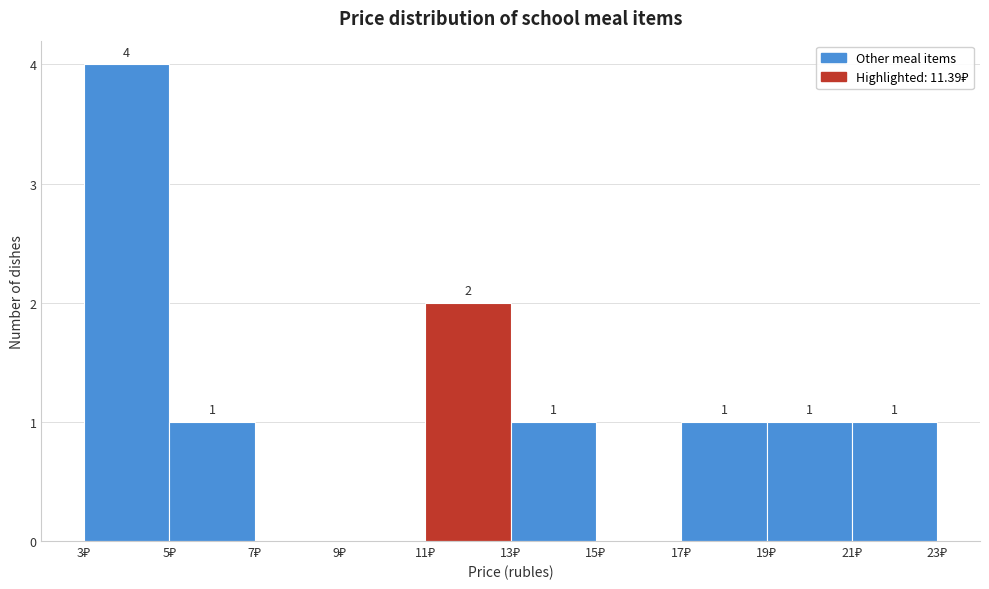

Over which range of the x-axis is the bar tallest?

3 to 5